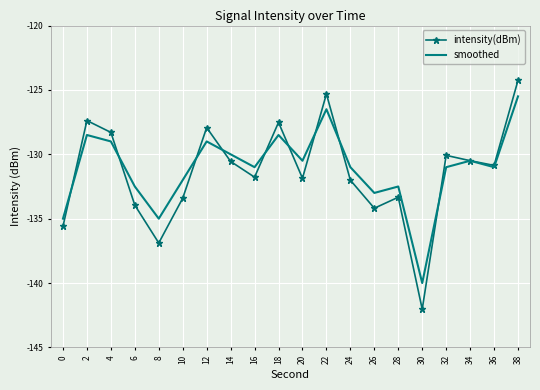

What is the average value of the smoothed series?

-131.1